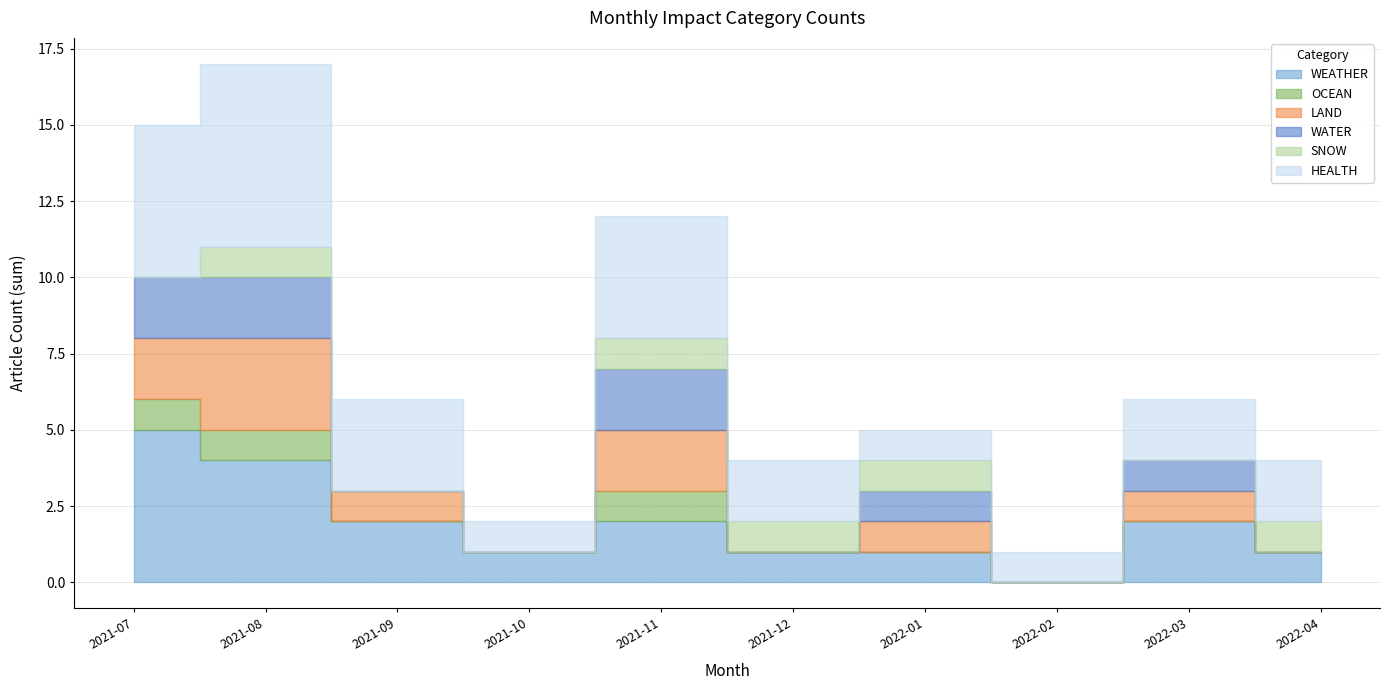

At which label does WATER reach its peak?

2021-07